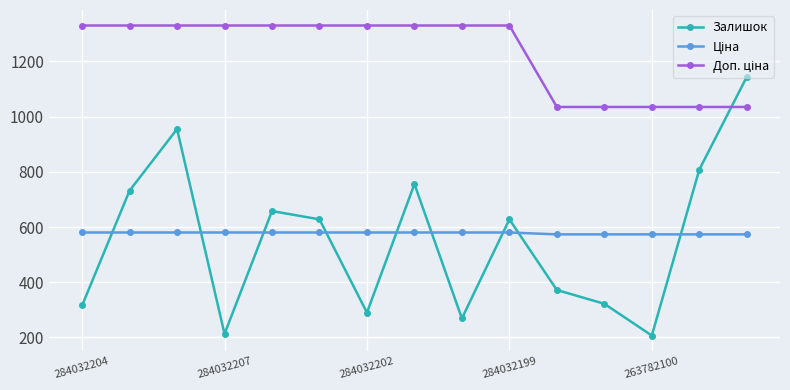

At how many categories does at least one series exceed 426?

15